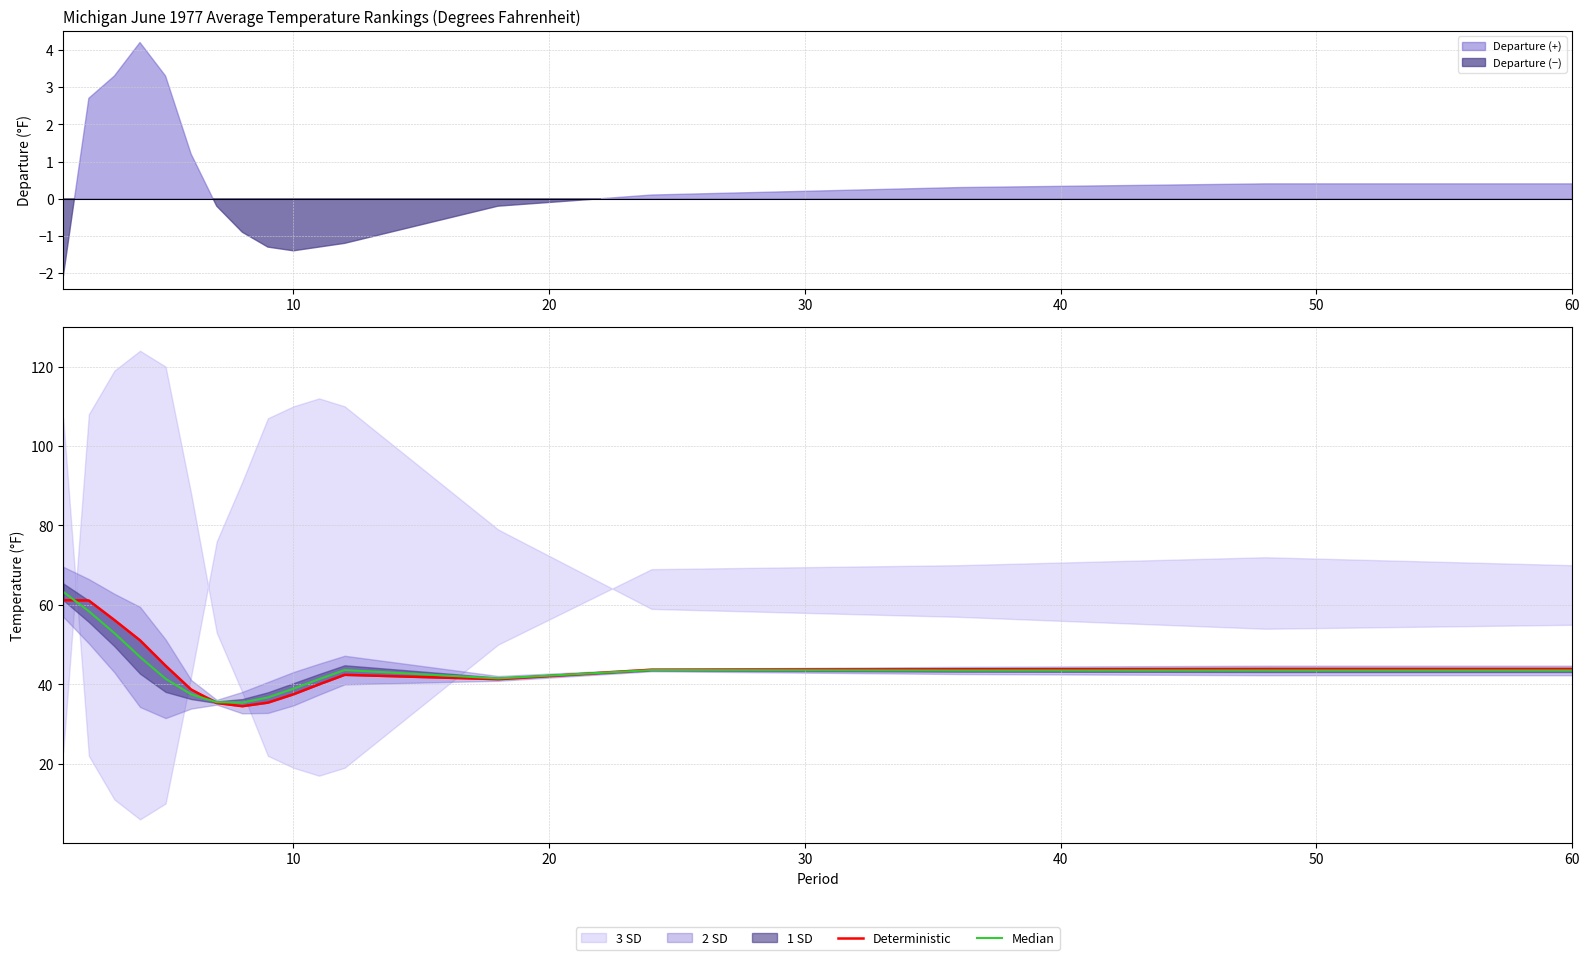

Rank the series at 30 from highest to lowest value.

Deterministic, Median